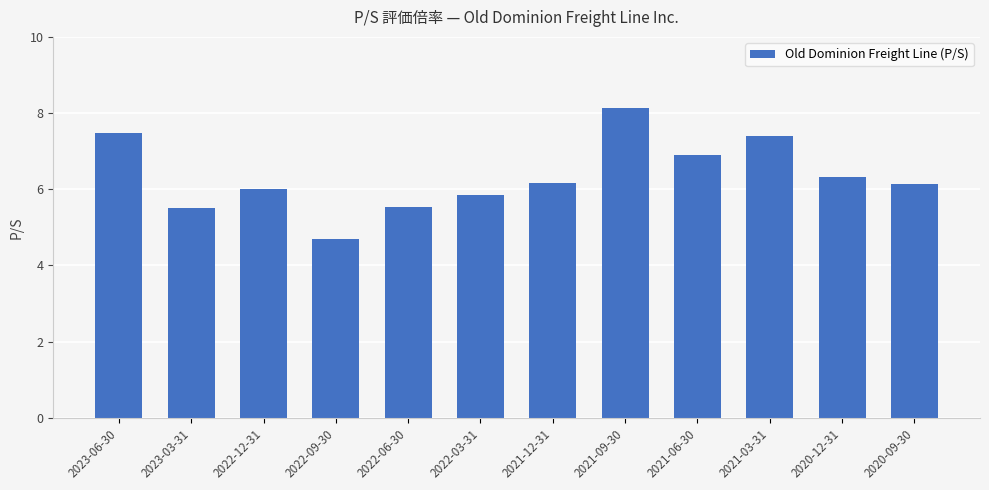

What is the label of the 4th bar from the left?

2022-09-30